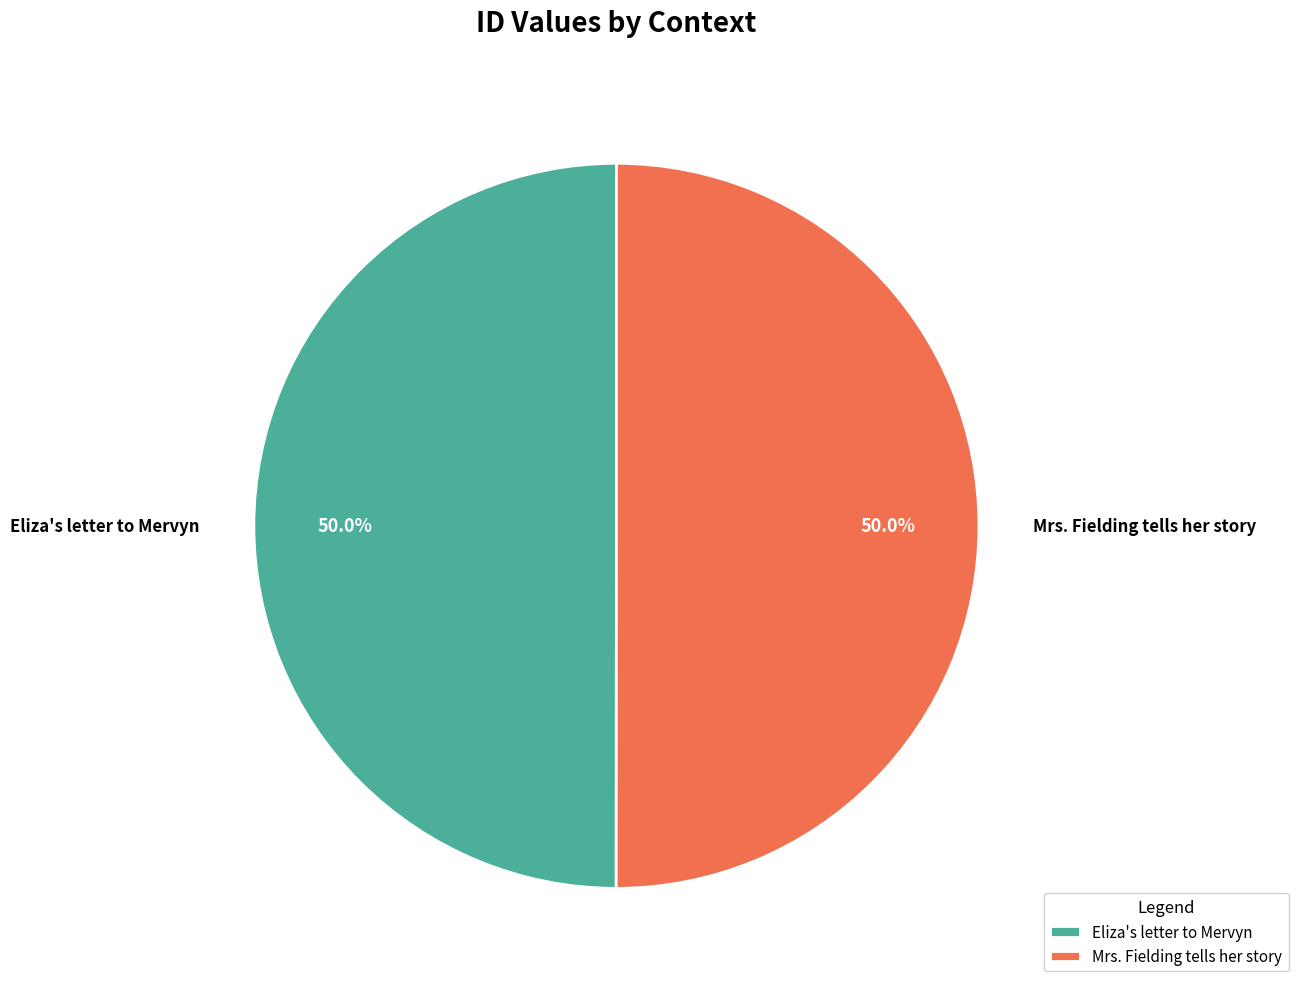

What is the ratio of the value at Mrs. Fielding tells her story to the value at Eliza's letter to Mervyn?

1.0